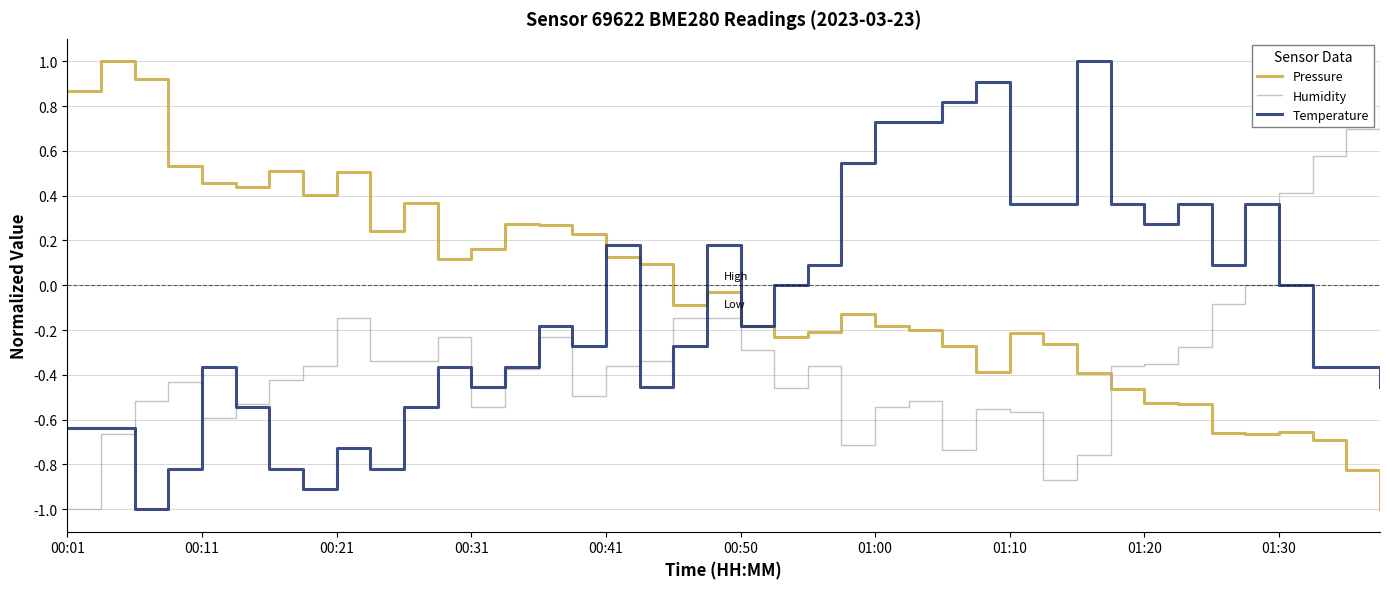

After their last crossing, which series has the higher values: Humidity or Pressure?

Humidity